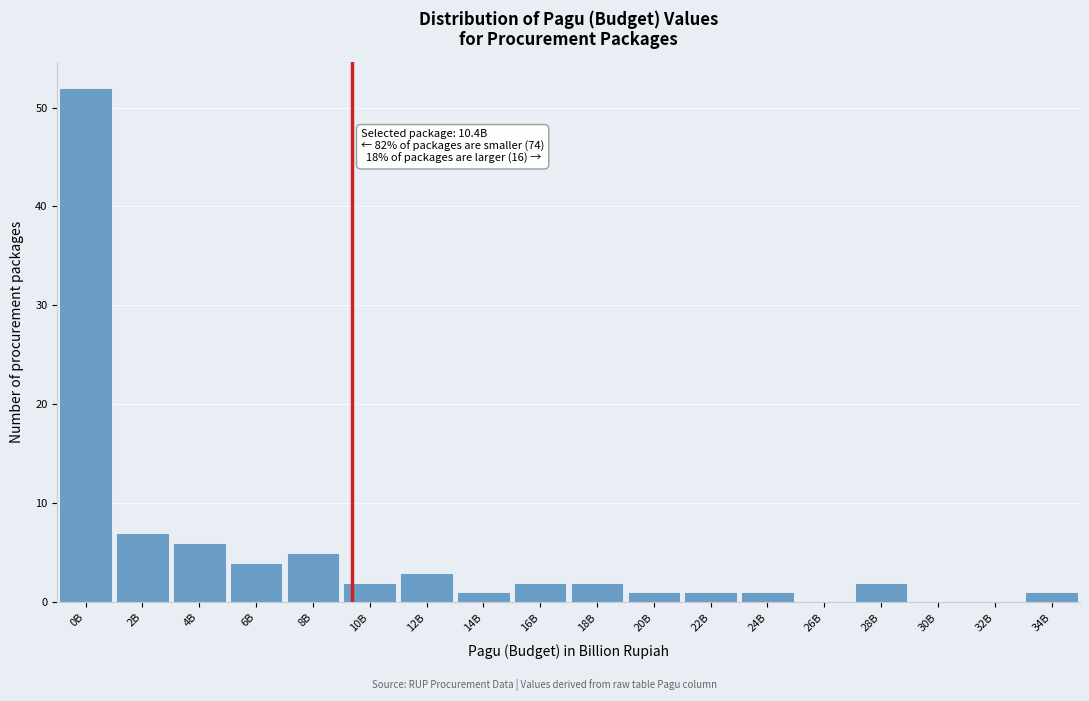

Reading left to right, list all the values displayed in this chart.

0B=52	2B=7	4B=6	6B=4	8B=5	10B=2	12B=3	14B=1	16B=2	18B=2	20B=1	22B=1	24B=1	26B=0	28B=2	30B=0	32B=0	34B=1